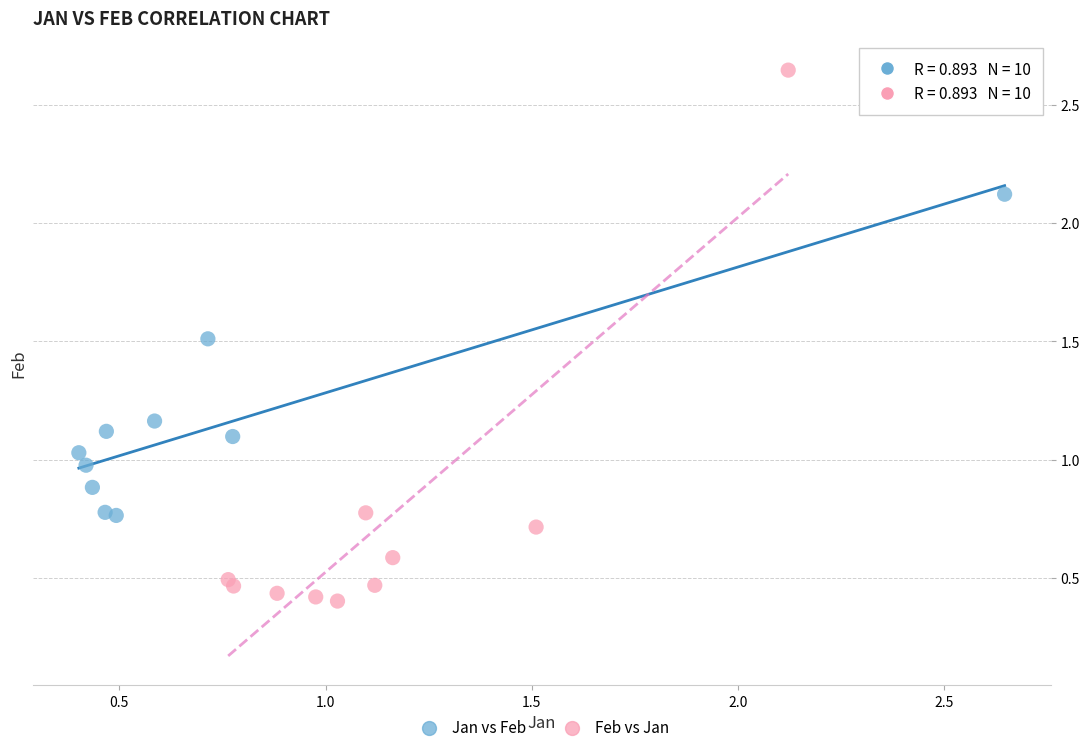

Which series has the widest spread of Y values?

Feb vs Jan